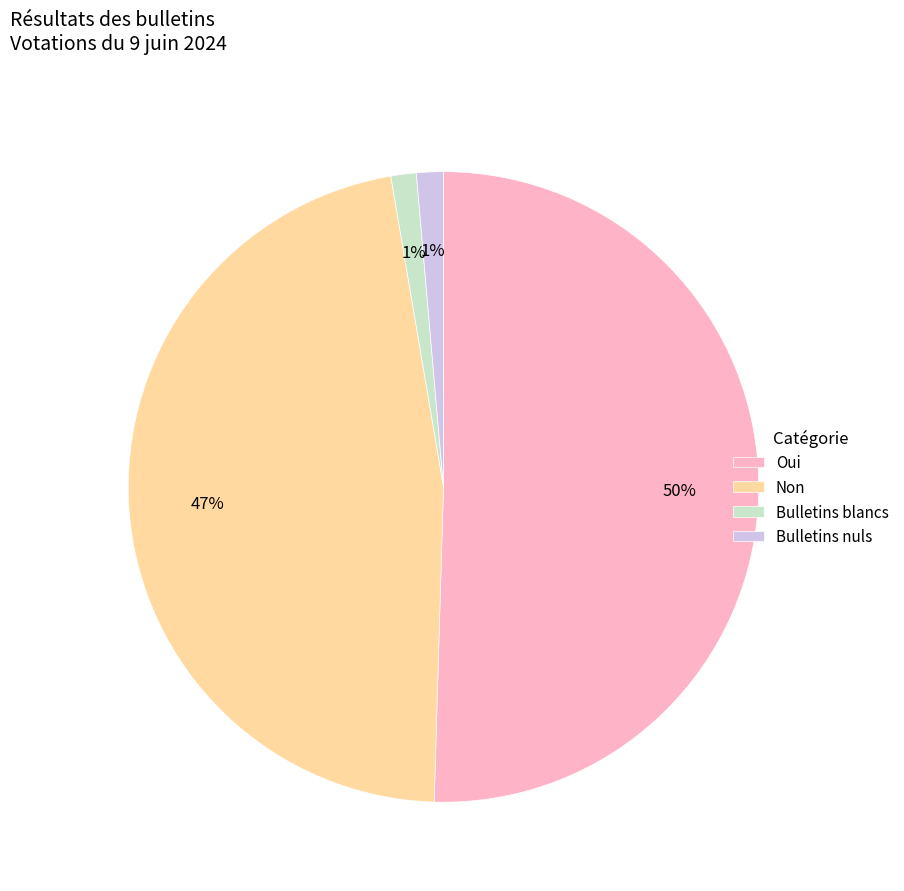

What is the largest slice in the pie chart?

Oui